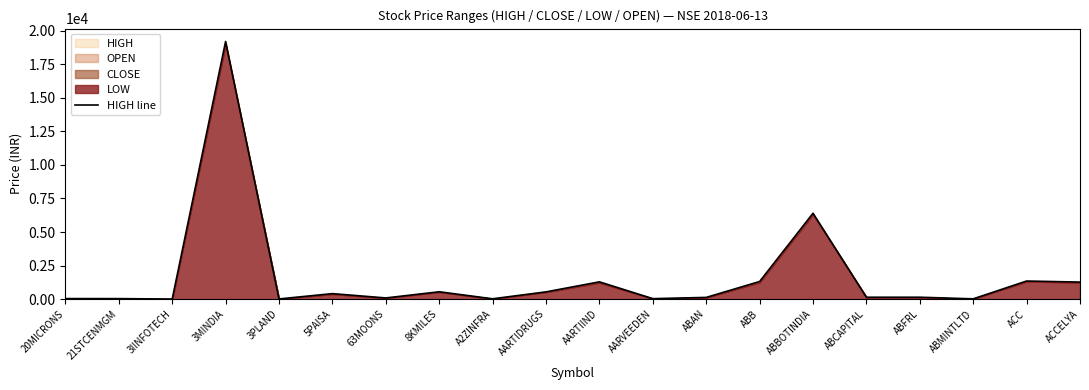

At which label does the data first exceed 141?

3MINDIA